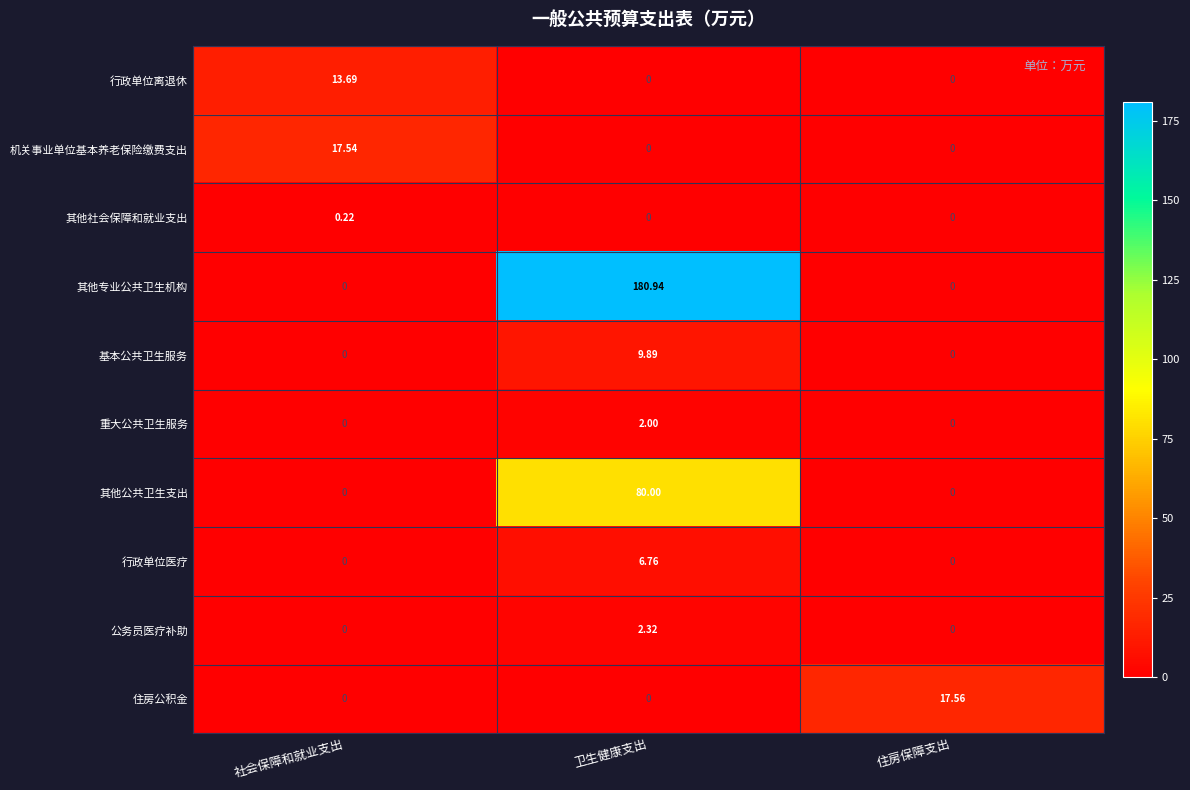

Which label corresponds to the largest value in the chart?

卫生健康支出